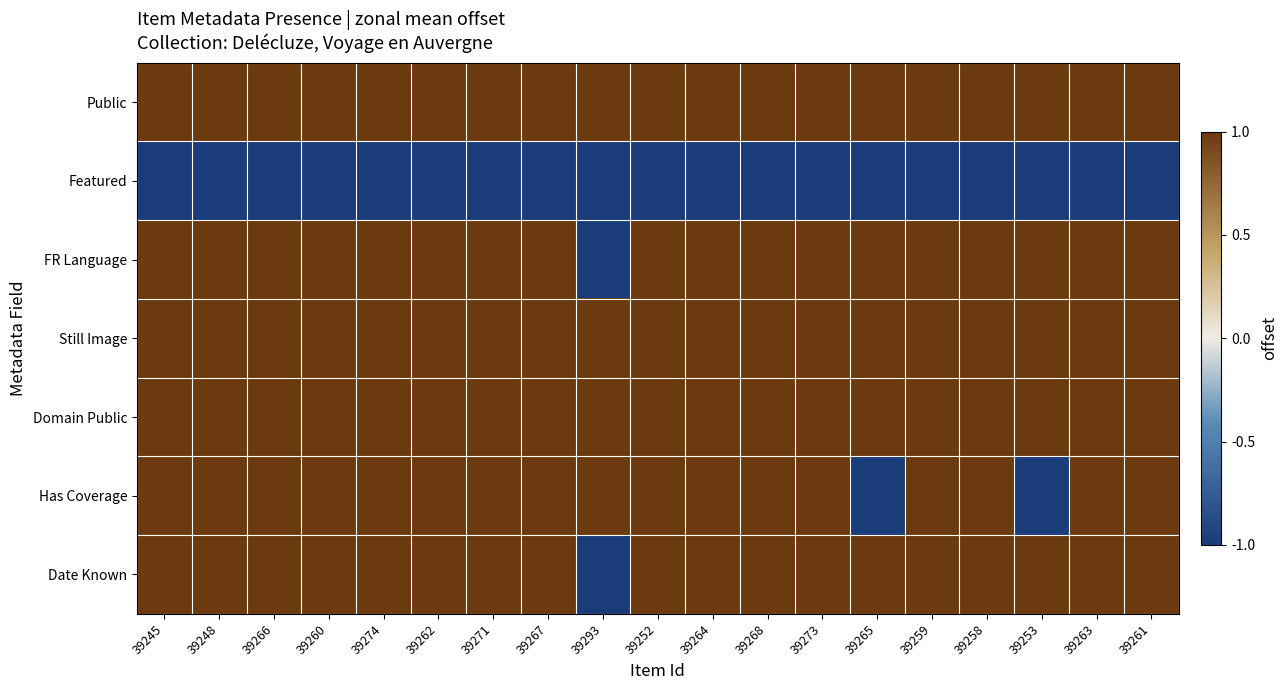

Reading left to right, what are all the values shown in this chart?

Public: 39245=1	39248=1	39266=1	39260=1	39274=1	39262=1	39271=1	39267=1	39293=1	39252=1	39264=1	39268=1	39273=1	39265=1	39259=1	39258=1	39253=1	39263=1	39261=1
Featured: 39245=-1	39248=-1	39266=-1	39260=-1	39274=-1	39262=-1	39271=-1	39267=-1	39293=-1	39252=-1	39264=-1	39268=-1	39273=-1	39265=-1	39259=-1	39258=-1	39253=-1	39263=-1	39261=-1
FR Language: 39245=1	39248=1	39266=1	39260=1	39274=1	39262=1	39271=1	39267=1	39293=-1	39252=1	39264=1	39268=1	39273=1	39265=1	39259=1	39258=1	39253=1	39263=1	39261=1
Still Image: 39245=1	39248=1	39266=1	39260=1	39274=1	39262=1	39271=1	39267=1	39293=1	39252=1	39264=1	39268=1	39273=1	39265=1	39259=1	39258=1	39253=1	39263=1	39261=1
Domain Public: 39245=1	39248=1	39266=1	39260=1	39274=1	39262=1	39271=1	39267=1	39293=1	39252=1	39264=1	39268=1	39273=1	39265=1	39259=1	39258=1	39253=1	39263=1	39261=1
Has Coverage: 39245=1	39248=1	39266=1	39260=1	39274=1	39262=1	39271=1	39267=1	39293=1	39252=1	39264=1	39268=1	39273=1	39265=-1	39259=1	39258=1	39253=-1	39263=1	39261=1
Date Known: 39245=1	39248=1	39266=1	39260=1	39274=1	39262=1	39271=1	39267=1	39293=-1	39252=1	39264=1	39268=1	39273=1	39265=1	39259=1	39258=1	39253=1	39263=1	39261=1